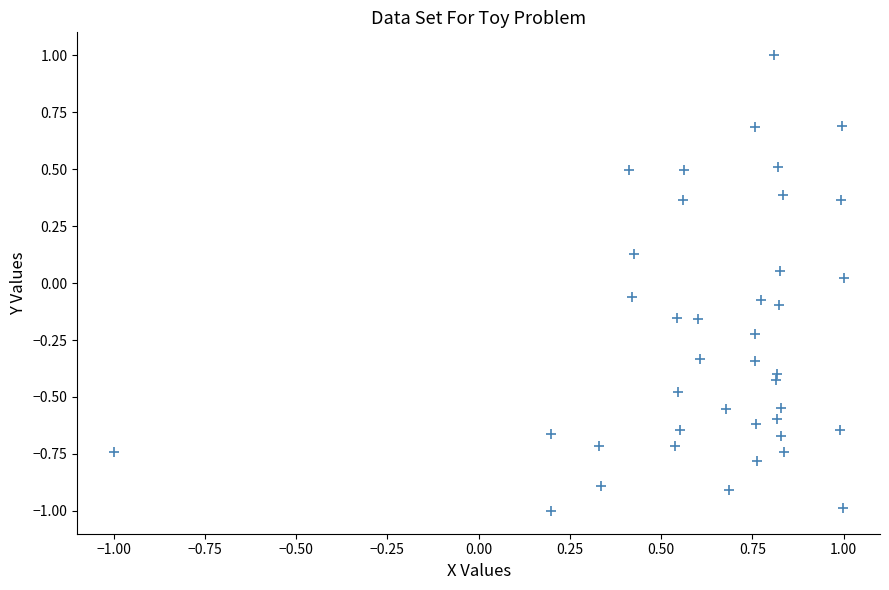

What is the range of X values (max minus min)?

2.0